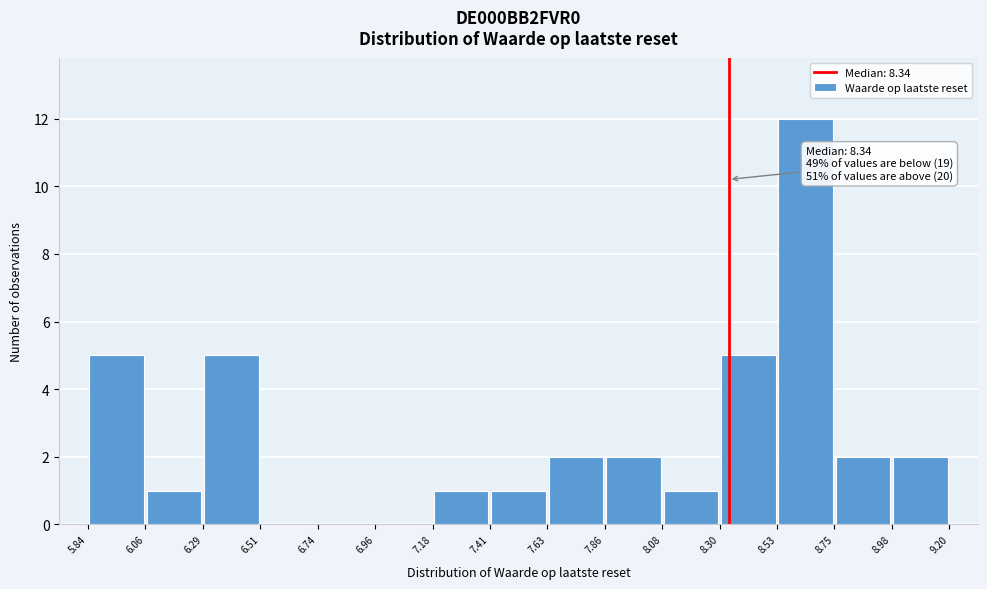

Which range on the x-axis has the tallest bar?

8.53 to 8.75